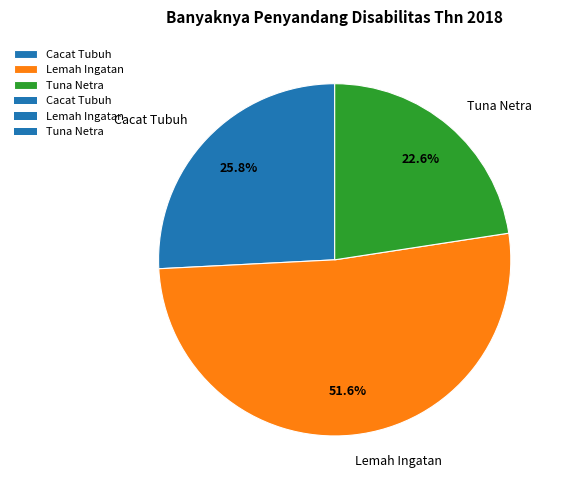

Which slice represents more than half of the pie?

Lemah Ingatan